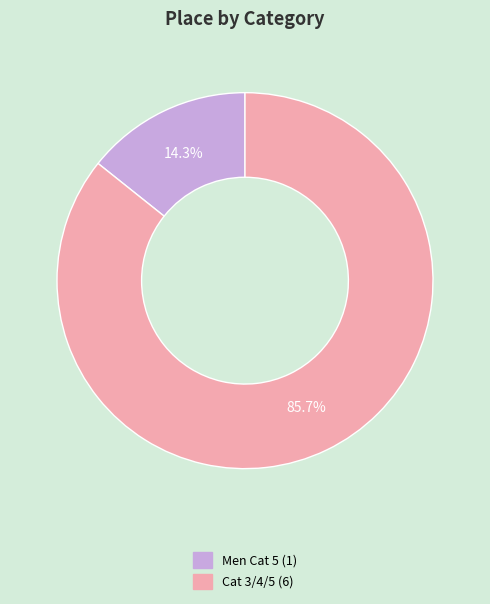

Rank the categories by value from lowest to highest.

Men Cat 5, Cat 3/4/5